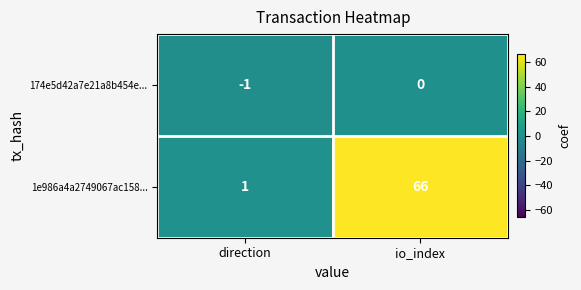

How many values in the 174e5d42a7e21a8b454e... series are below 0?

1